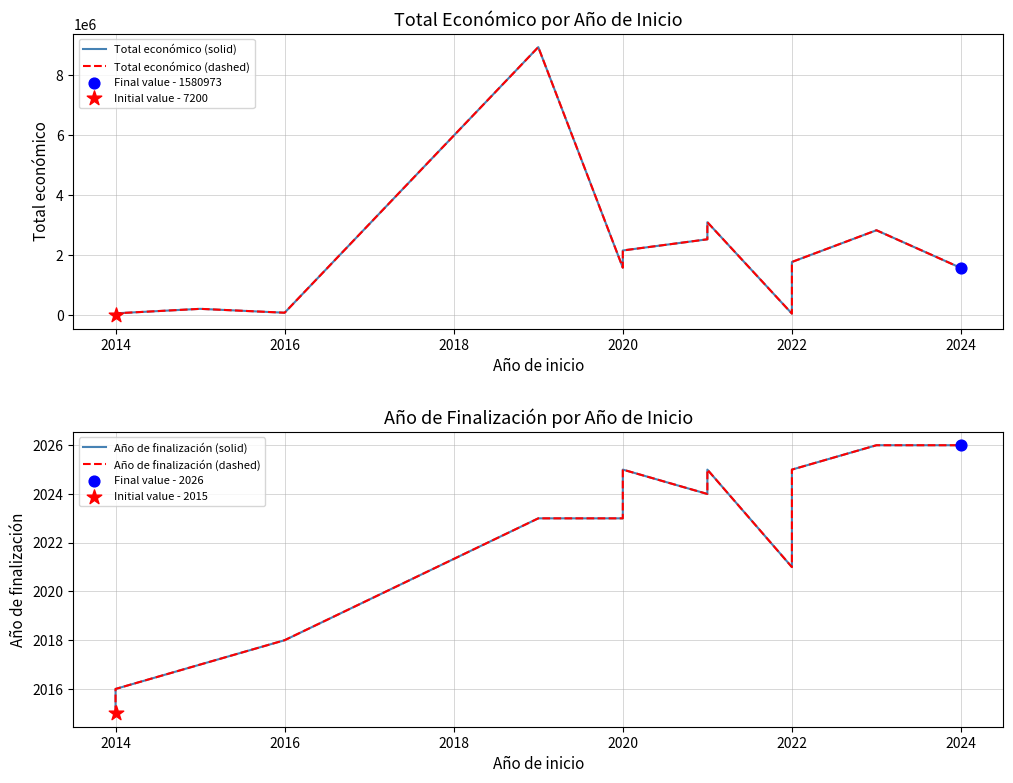

Which series has the largest total across all categories?

Total económico (solid)